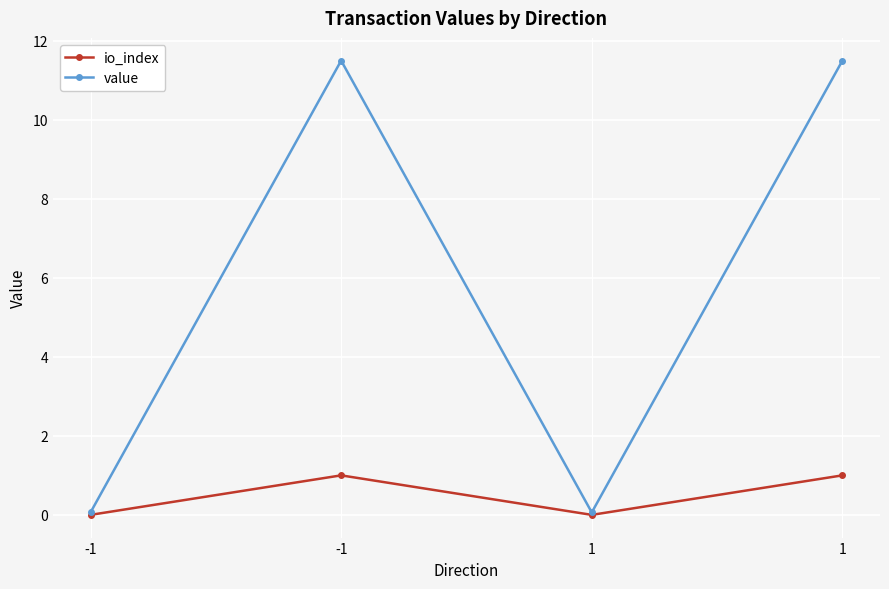

What is the lowest value of the value series?

0.1